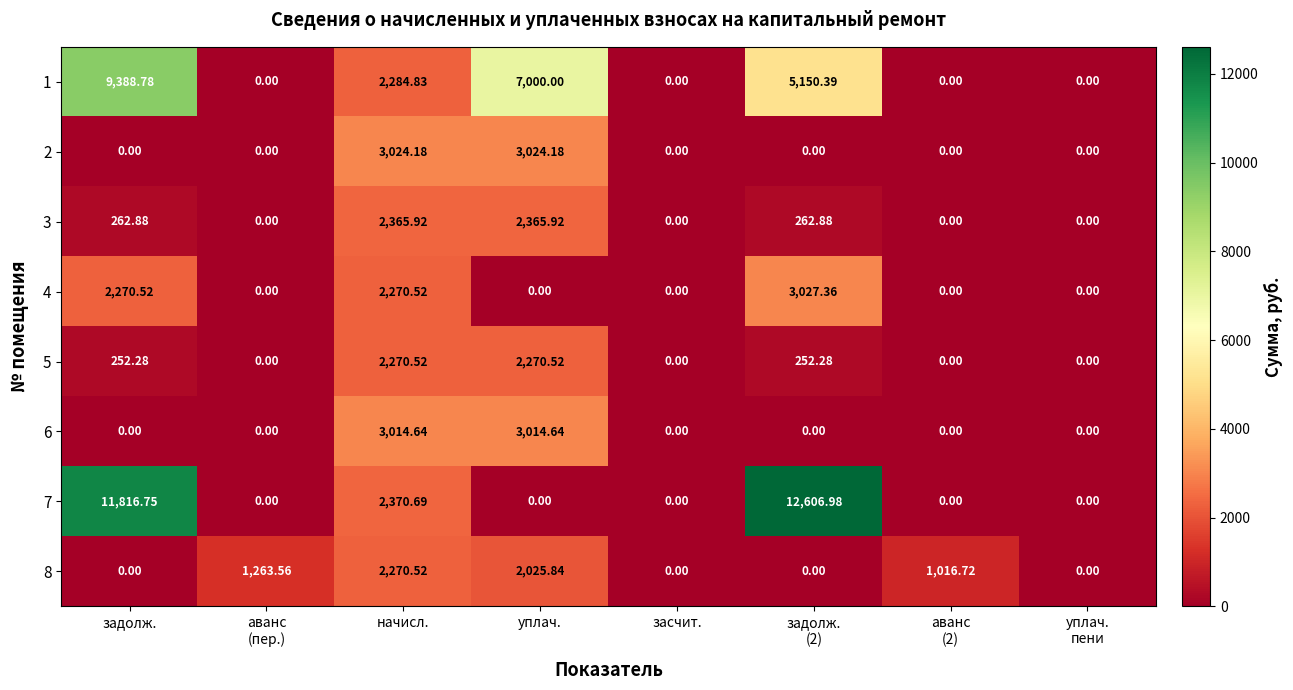

Where does the 3 series first go above 262?

задолж.